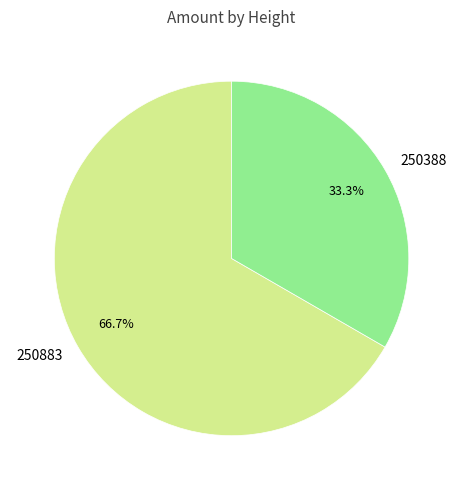

Rank the categories by value from lowest to highest.

250388, 250883